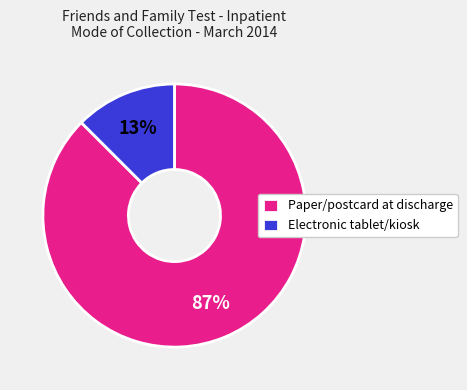

What is the smallest slice in the pie chart?

Electronic tablet/kiosk